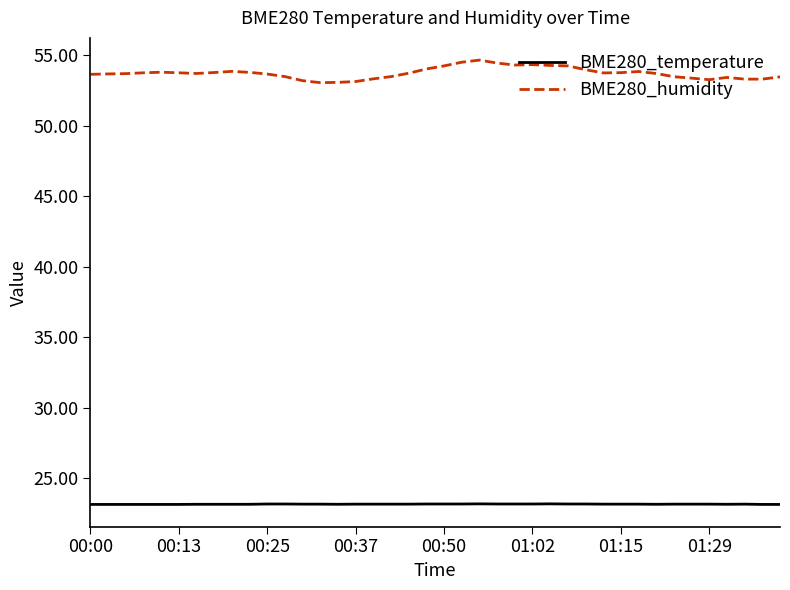

Which series has the largest total across all categories?

BME280_humidity